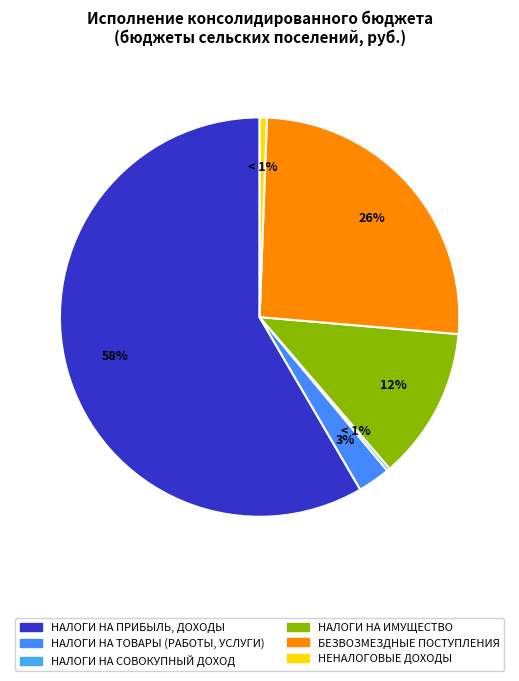

What is the ratio of the value at НАЛОГИ НА ТОВАРЫ (РАБОТЫ, УСЛУГИ) to the value at НАЛОГИ НА СОВОКУПНЫЙ ДОХОД?

10.6